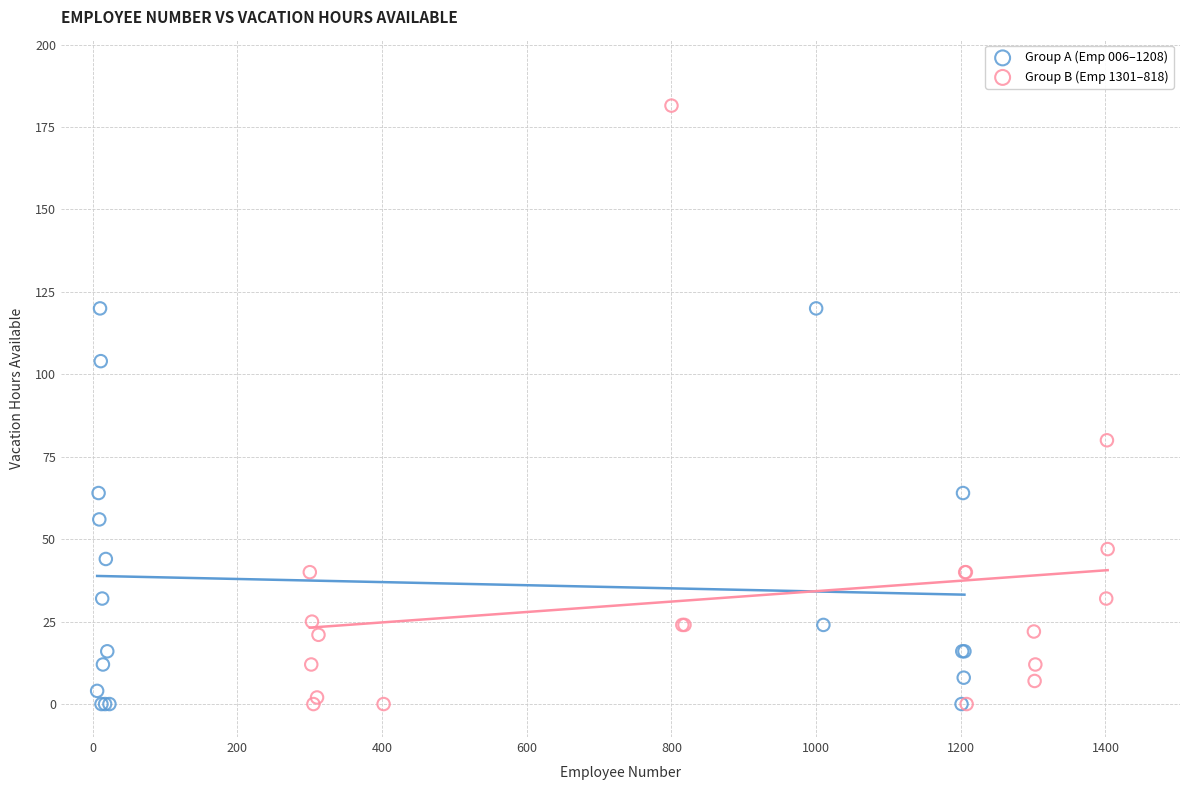

Which series has the widest spread of Y values?

Group B (Emp 1301–818)